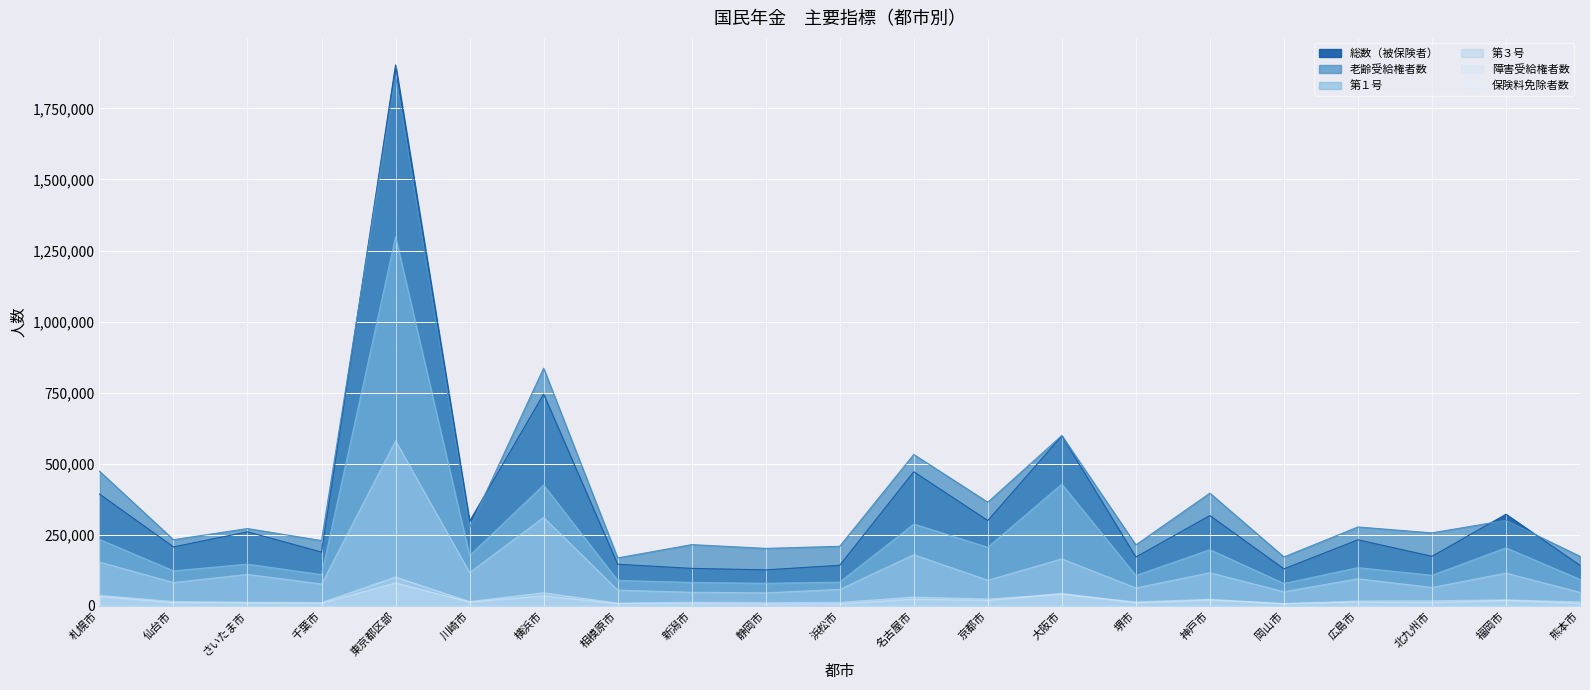

True or false: 障害受給権者数 and 第１号 intersect in this chart.

False